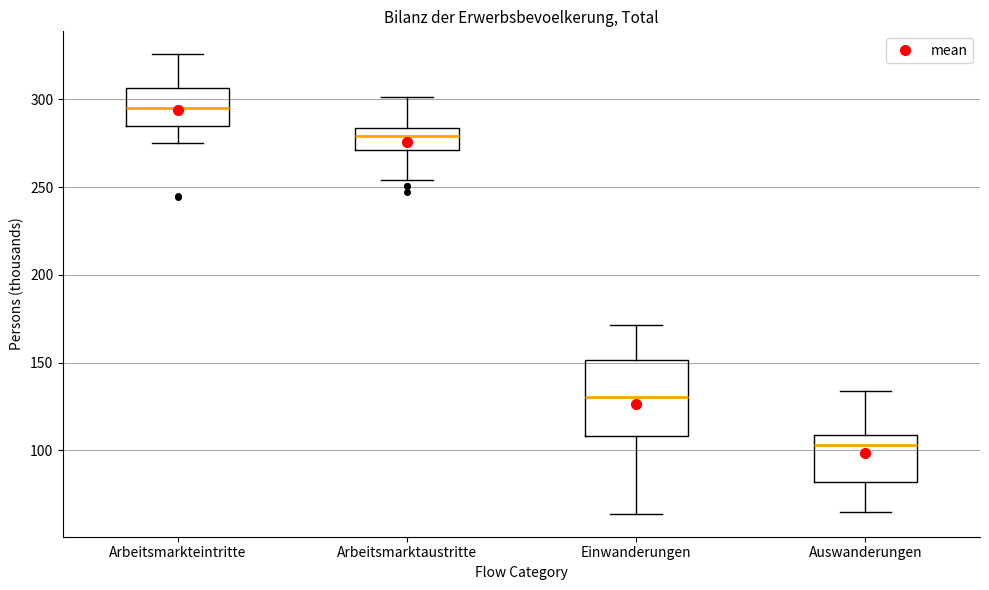

Reading left to right, read every box against the y-axis: the position of its median line, the range the box covers, and the ends of its whiskers. The values are not printed on the chart, so give them approximately, as read against the axis.

Arbeitsmarkteintritte: median 295, box 285 to 305, whiskers 275 to 325
Arbeitsmarktaustritte: median 280, box 270 to 285, whiskers 255 to 300
Einwanderungen: median 130, box 110 to 150, whiskers 65 to 170
Auswanderungen: median 105, box 80 to 110, whiskers 65 to 135